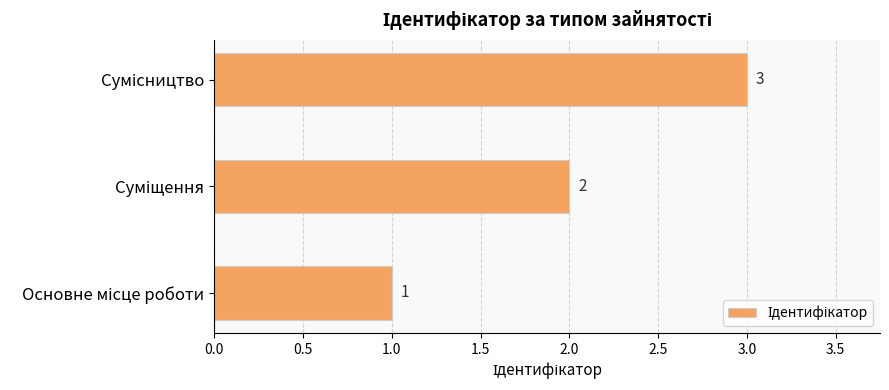

How many categories are shown in the chart?

3